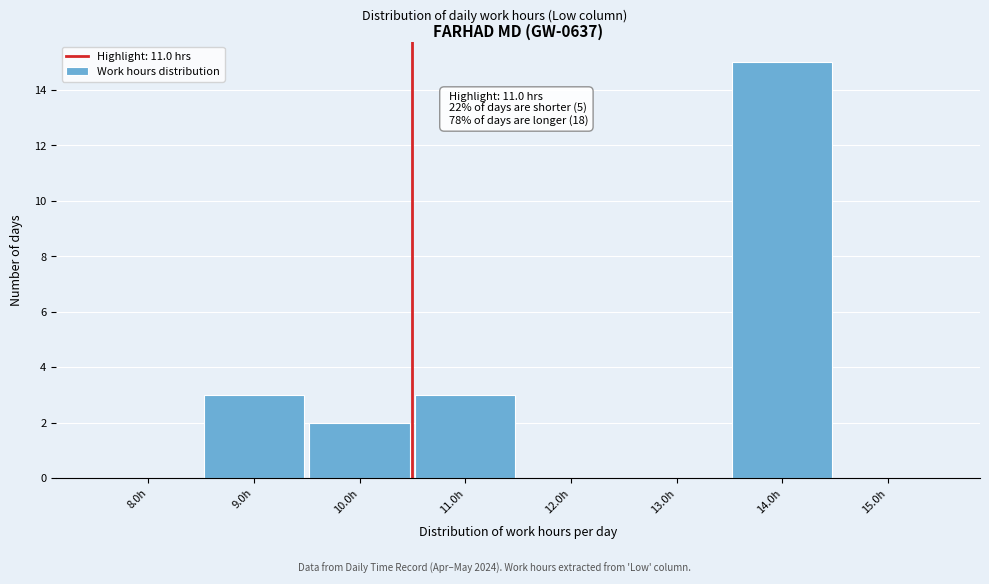

Reading left to right, transcribe all the data shown in this chart.

8.0h=0	9.0h=3	10.0h=2	11.0h=3	12.0h=0	13.0h=0	14.0h=15	15.0h=0